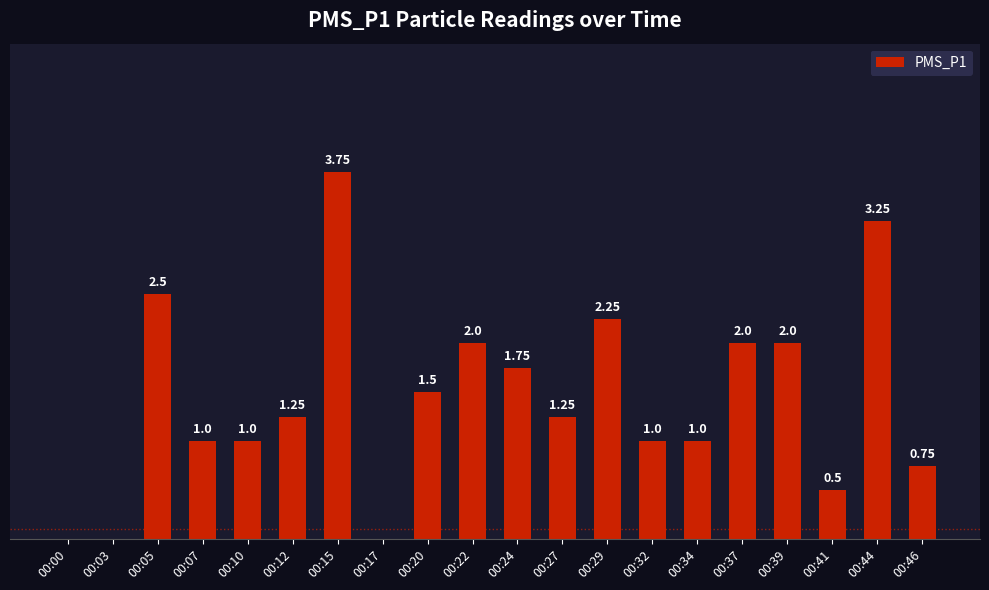

Between 00:46 and 00:29, which is larger?

00:29